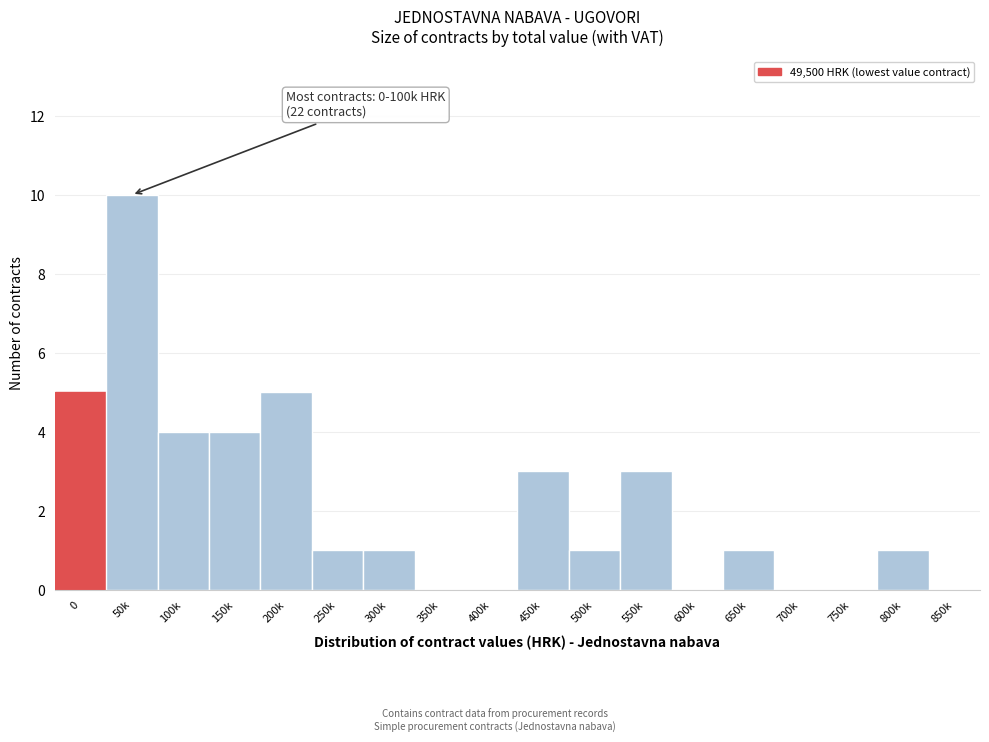

Reading left to right, what are all the values shown in this chart?

0=5	50k=10	100k=4	150k=4	200k=5	250k=1	300k=1	350k=0	400k=0	450k=3	500k=1	550k=3	600k=0	650k=1	700k=0	750k=0	800k=1	850k=0